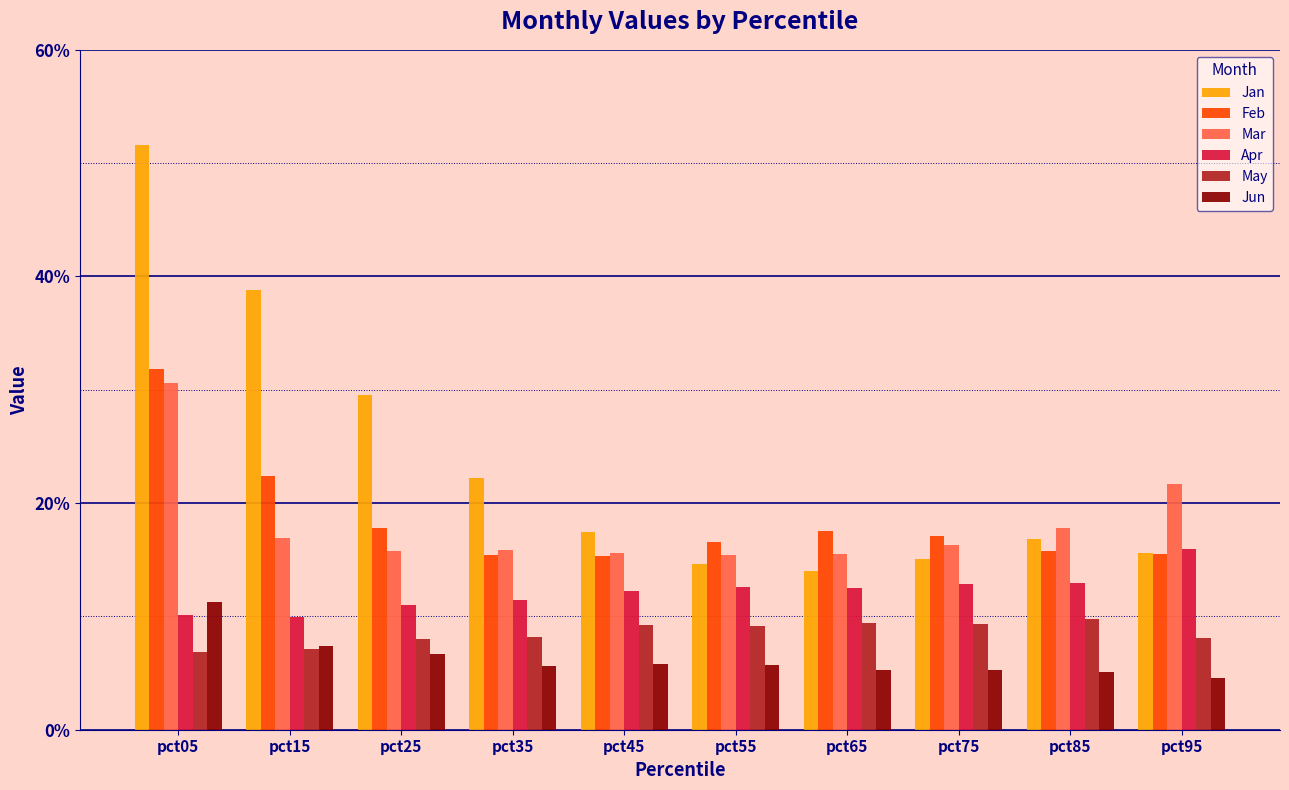

Reading left to right, transcribe all the data shown in this chart.

Jan: pct05=5.2	pct15=3.9	pct25=3.0	pct35=2.2	pct45=1.7	pct55=1.5	pct65=1.4	pct75=1.5	pct85=1.7	pct95=1.6
Feb: pct05=3.2	pct15=2.2	pct25=1.8	pct35=1.5	pct45=1.5	pct55=1.7	pct65=1.8	pct75=1.7	pct85=1.6	pct95=1.5
Mar: pct05=3.1	pct15=1.7	pct25=1.6	pct35=1.6	pct45=1.6	pct55=1.5	pct65=1.6	pct75=1.6	pct85=1.8	pct95=2.2
Apr: pct05=1.0	pct15=1.0	pct25=1.1	pct35=1.1	pct45=1.2	pct55=1.3	pct65=1.3	pct75=1.3	pct85=1.3	pct95=1.6
May: pct05=0.7	pct15=0.7	pct25=0.8	pct35=0.8	pct45=0.9	pct55=0.9	pct65=0.9	pct75=0.9	pct85=1.0	pct95=0.8
Jun: pct05=1.1	pct15=0.7	pct25=0.7	pct35=0.6	pct45=0.6	pct55=0.6	pct65=0.5	pct75=0.5	pct85=0.5	pct95=0.5